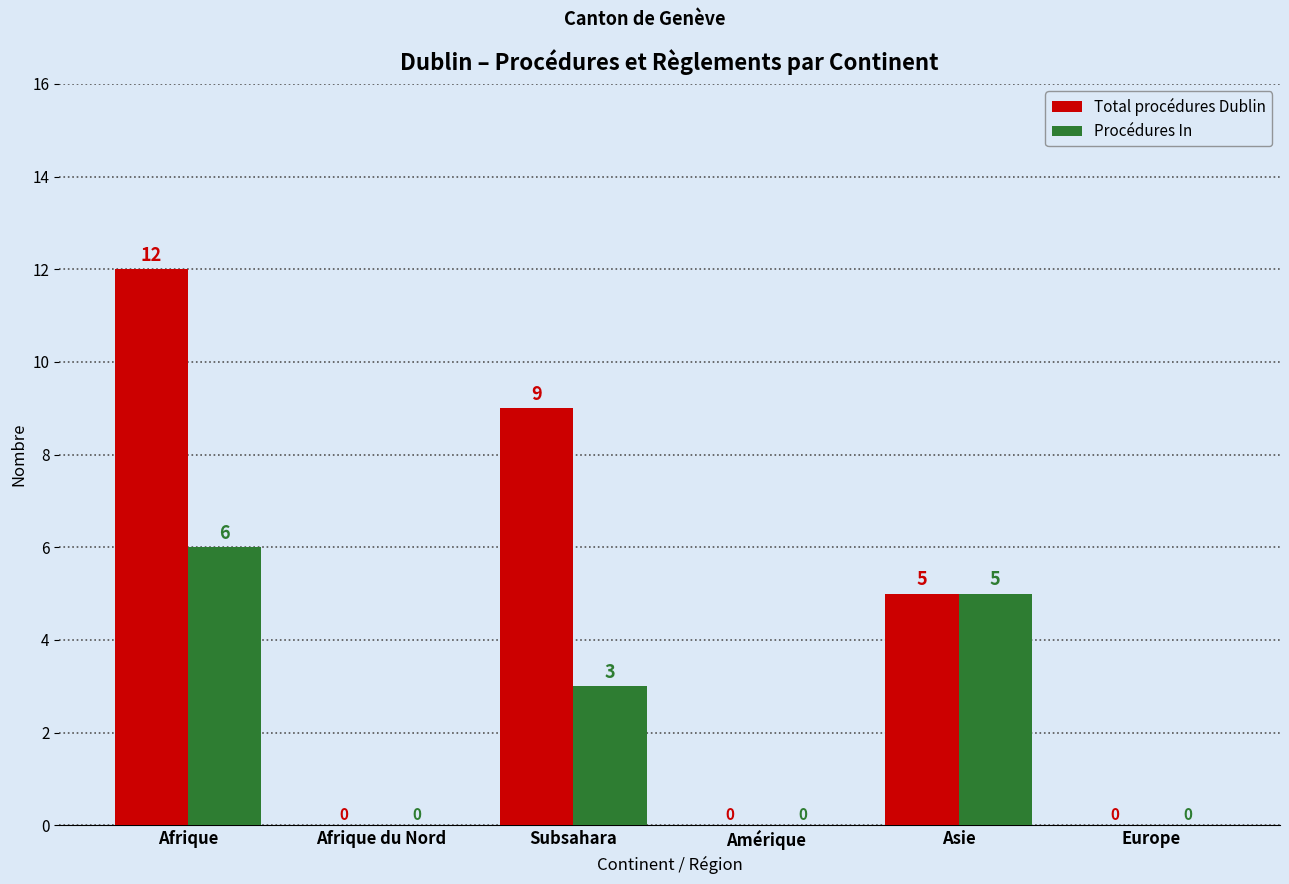

How many values in Total procédures Dublin are above zero?

3